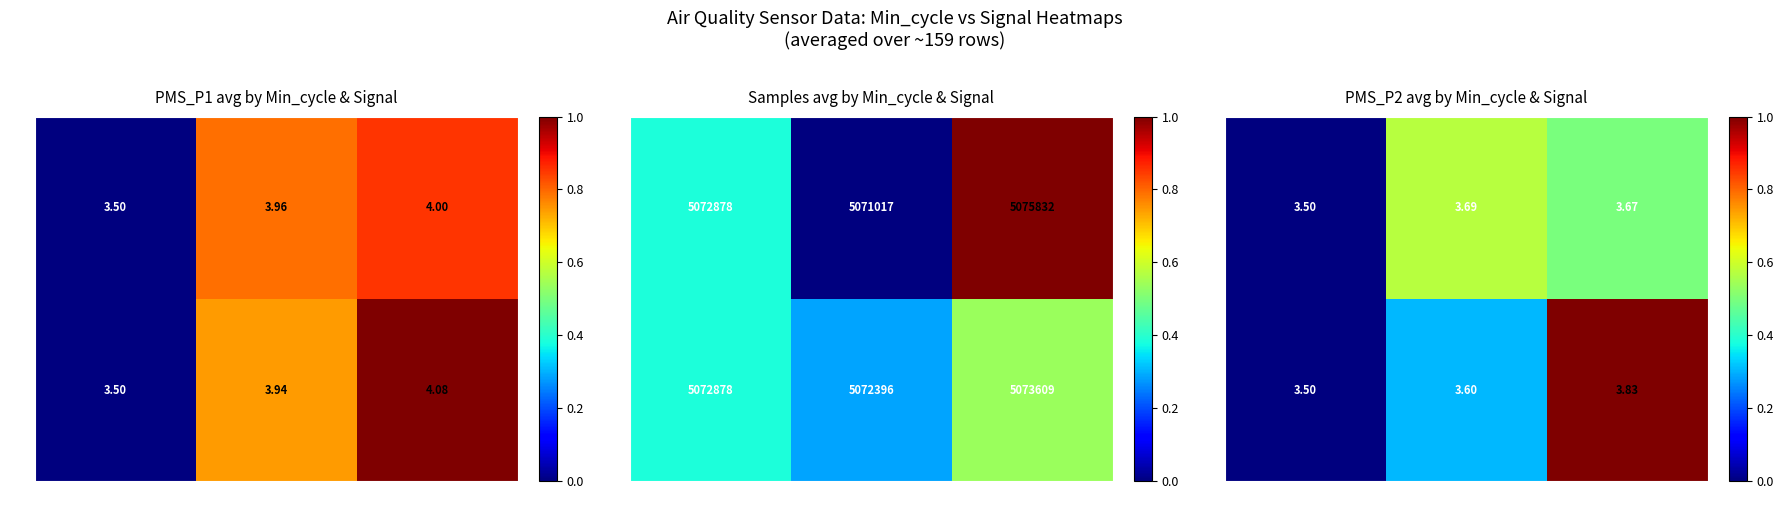

How many 28 values are between 0 and 1?

3